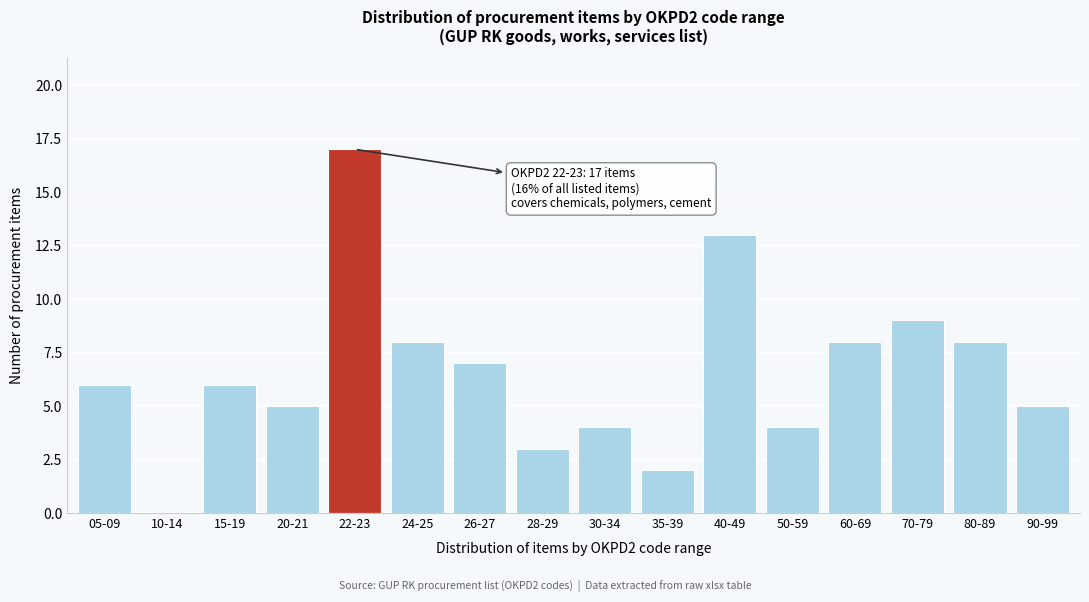

Reading right to left, transcribe all the data shown in this chart.

90-99=5	80-89=8	70-79=9	60-69=8	50-59=4	40-49=13	35-39=2	30-34=4	28-29=3	26-27=7	24-25=8	22-23=17	20-21=5	15-19=6	10-14=0	05-09=6